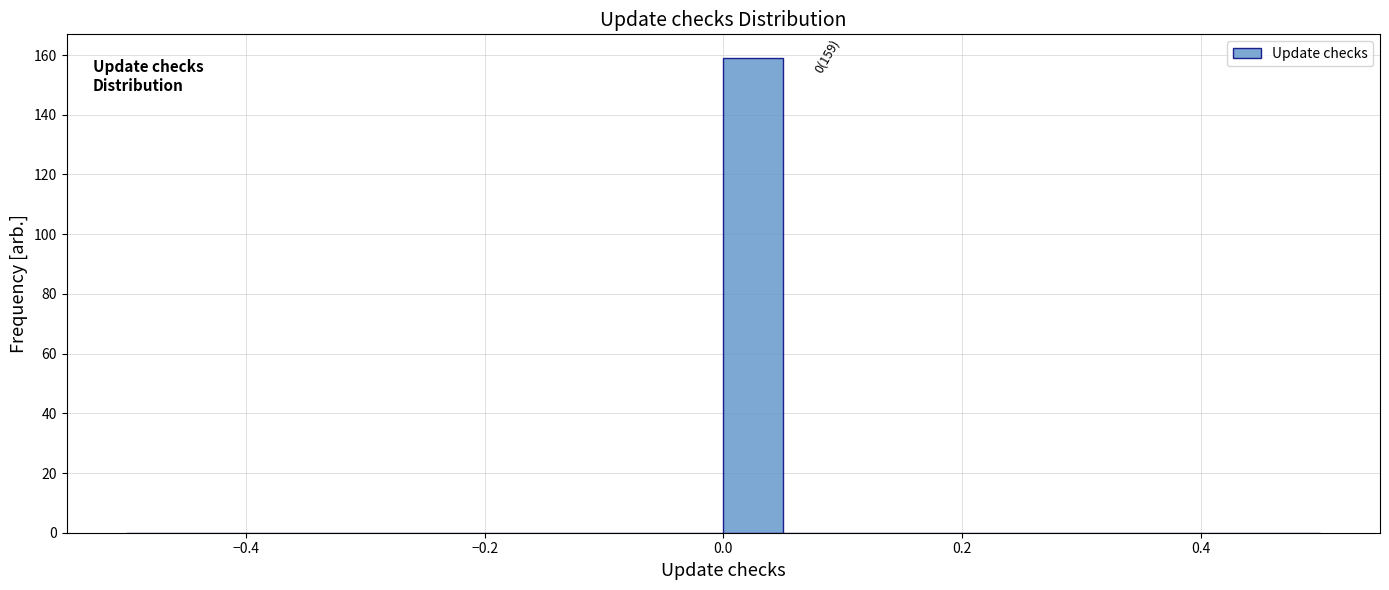

Read against the x-axis, roughly where is the centre of the tallest bar?

0.02